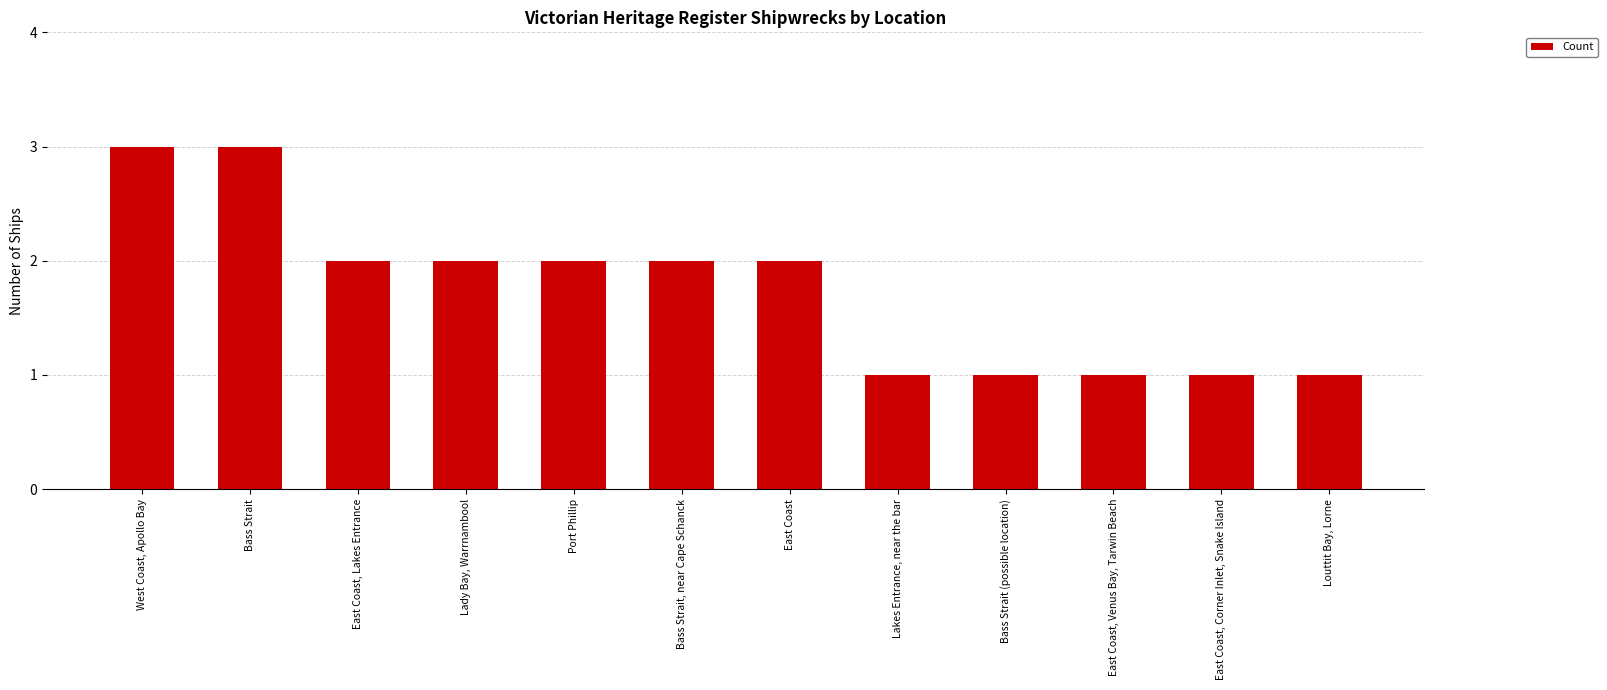

What value does the data have at West Coast, Apollo Bay?

3